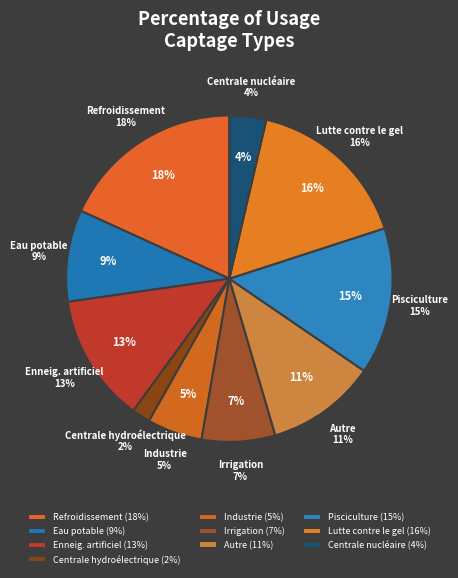

Does Centrale nucléaire account for over 50% of the chart?

No